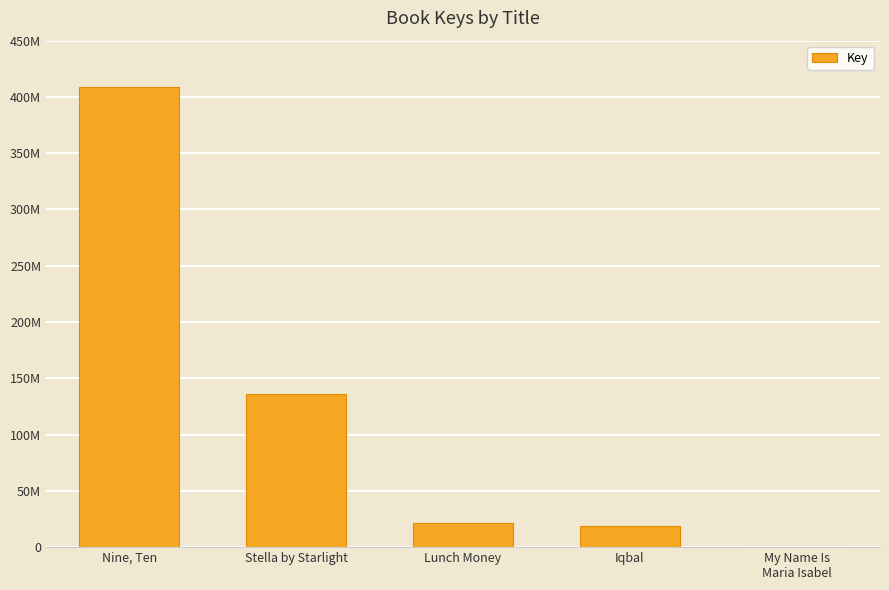

Approximately how many times larger is the value at Nine, Ten compared to My Name Is
Maria Isabel?

53547.6